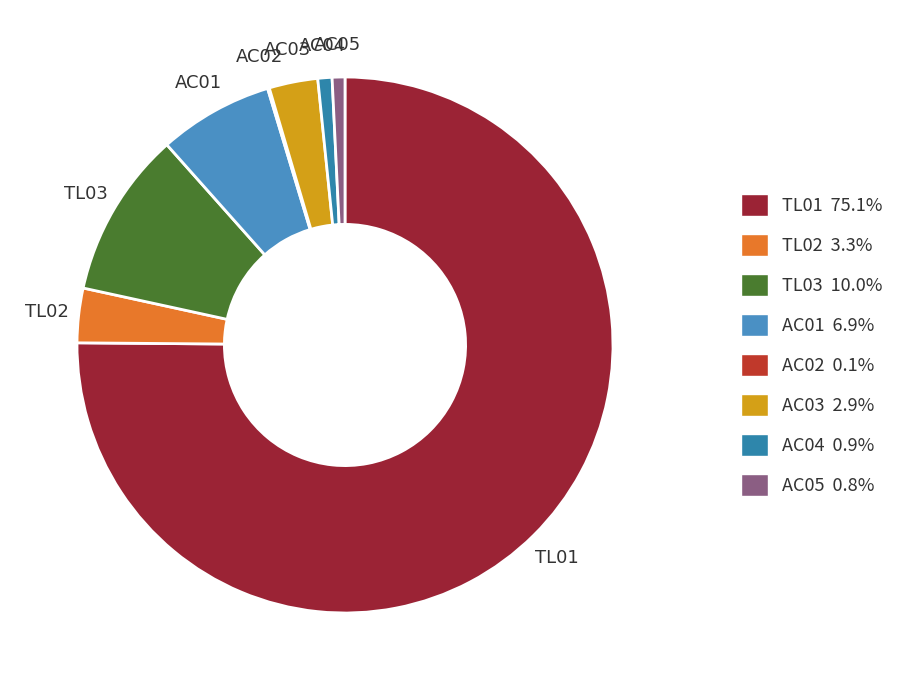

Do TL02 and AC03 together represent more than half of the pie?

No